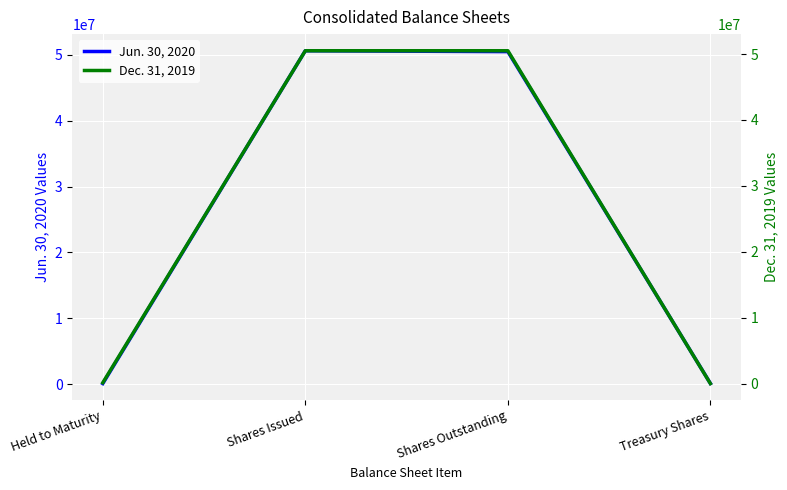

True or false: Dec. 31, 2019 and Jun. 30, 2020 intersect in this chart.

True